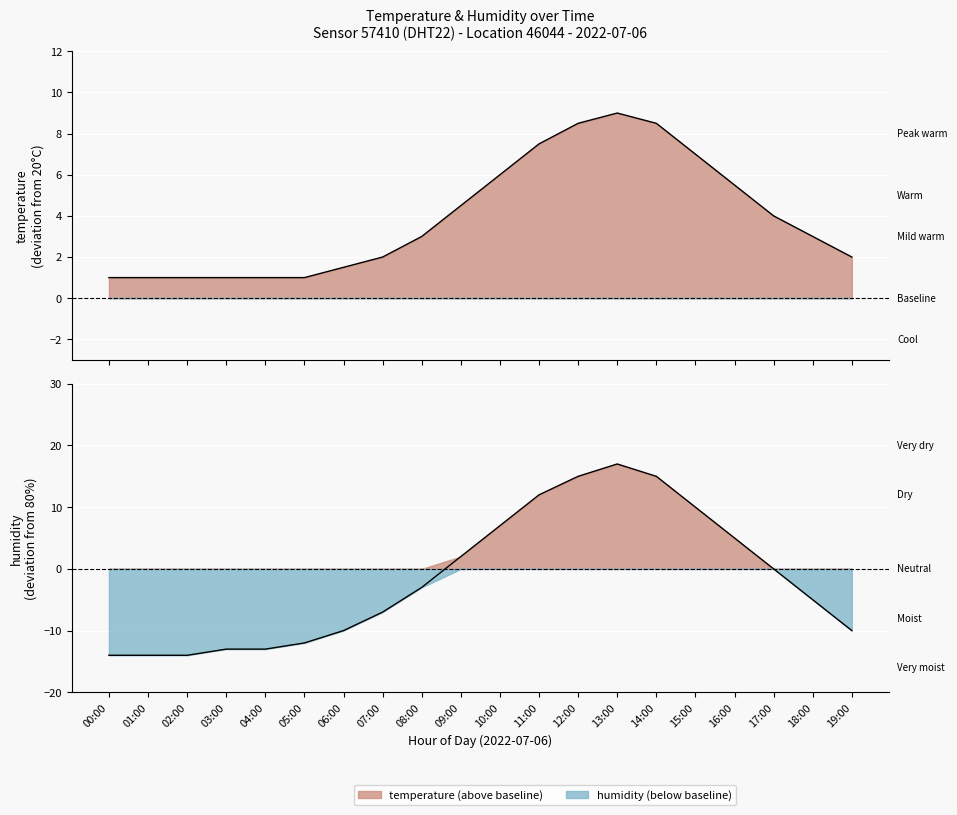

How many positive values does the humidity series have?

8